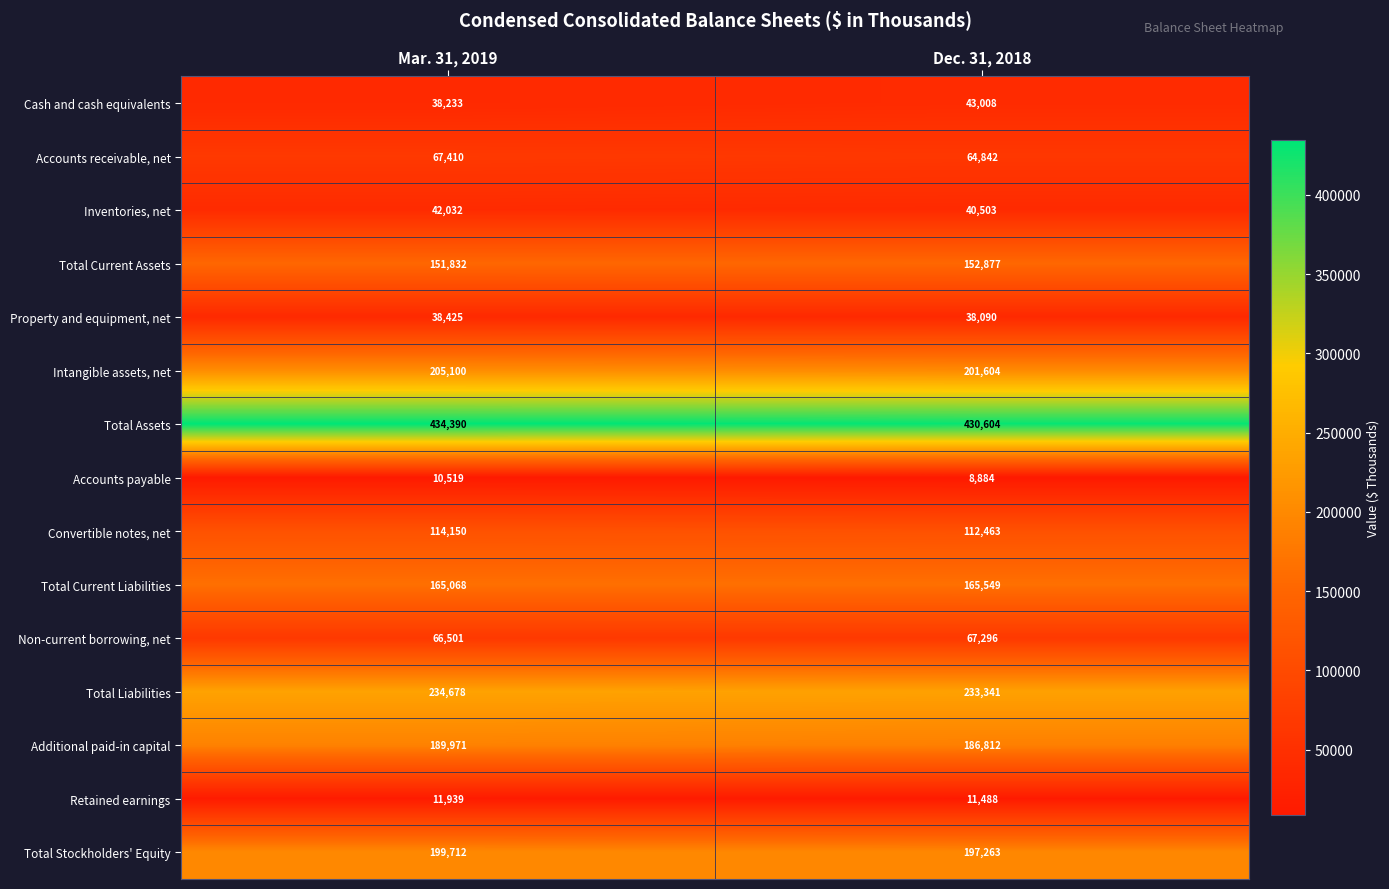

What is the total value across all series at Mar. 31, 2019?

1969960